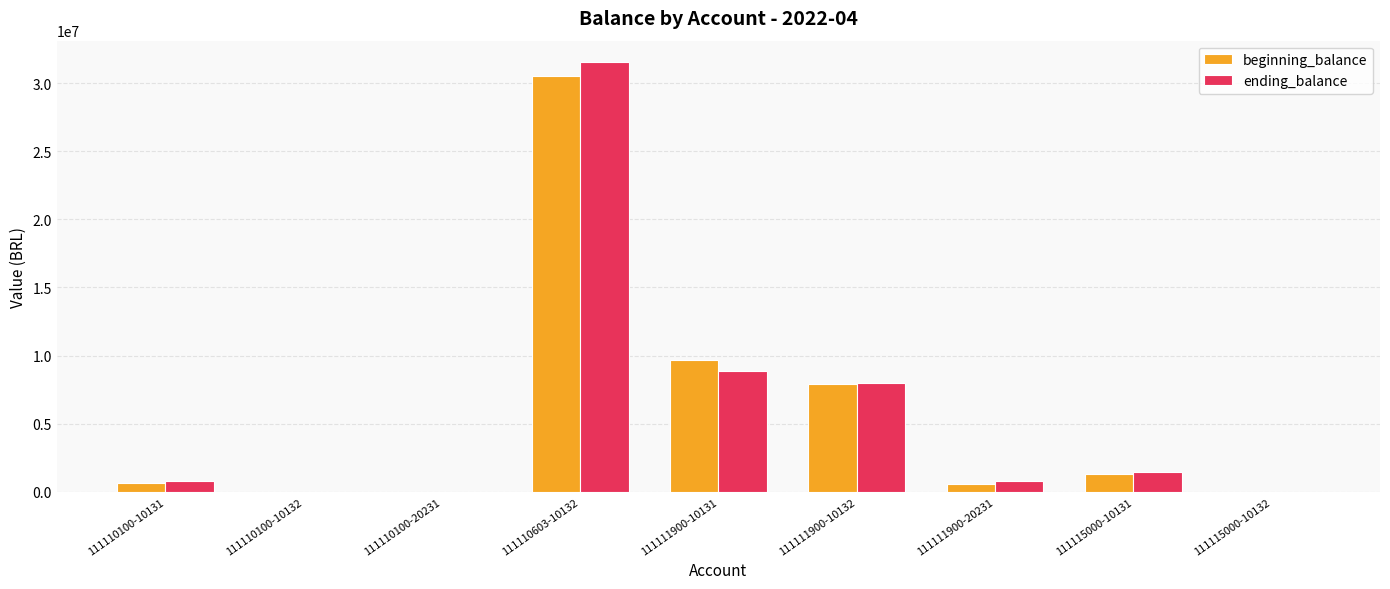

What is the maximum value for beginning_balance?

30545128.8